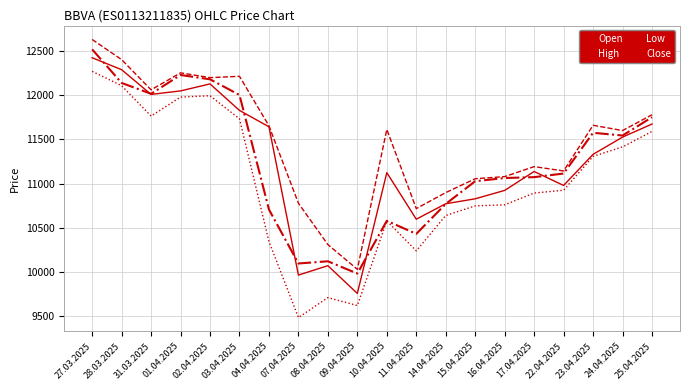

Which category has the highest value in the Close series?

27.03.2025